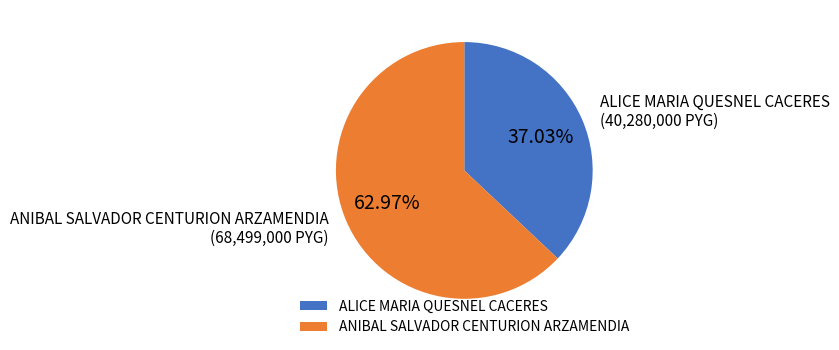

True or false: ALICE MARIA QUESNEL CACERES accounts for 37% of the total.

True